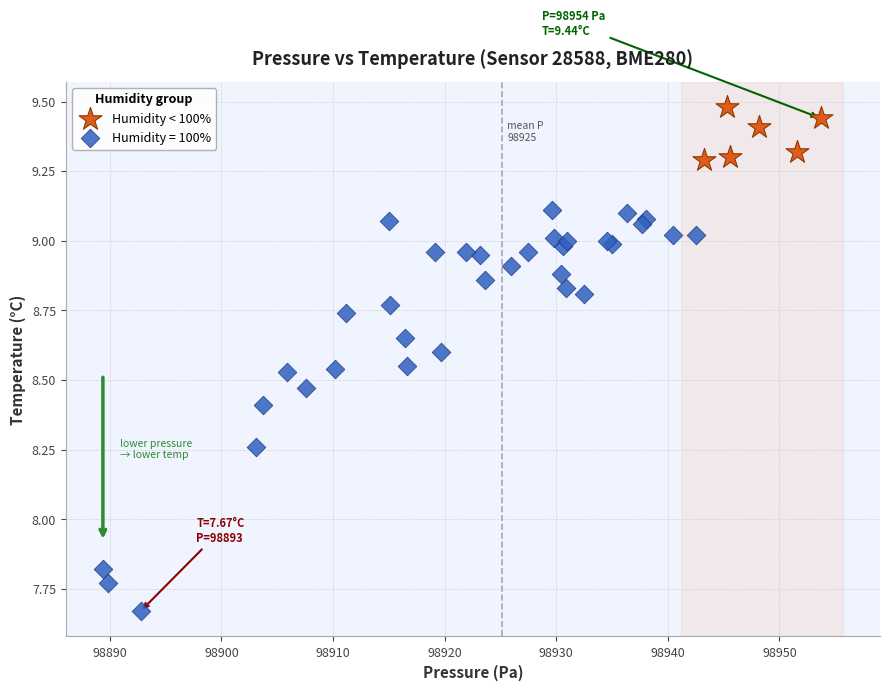

Which series has the largest Y range (max minus min)?

Humidity = 100%